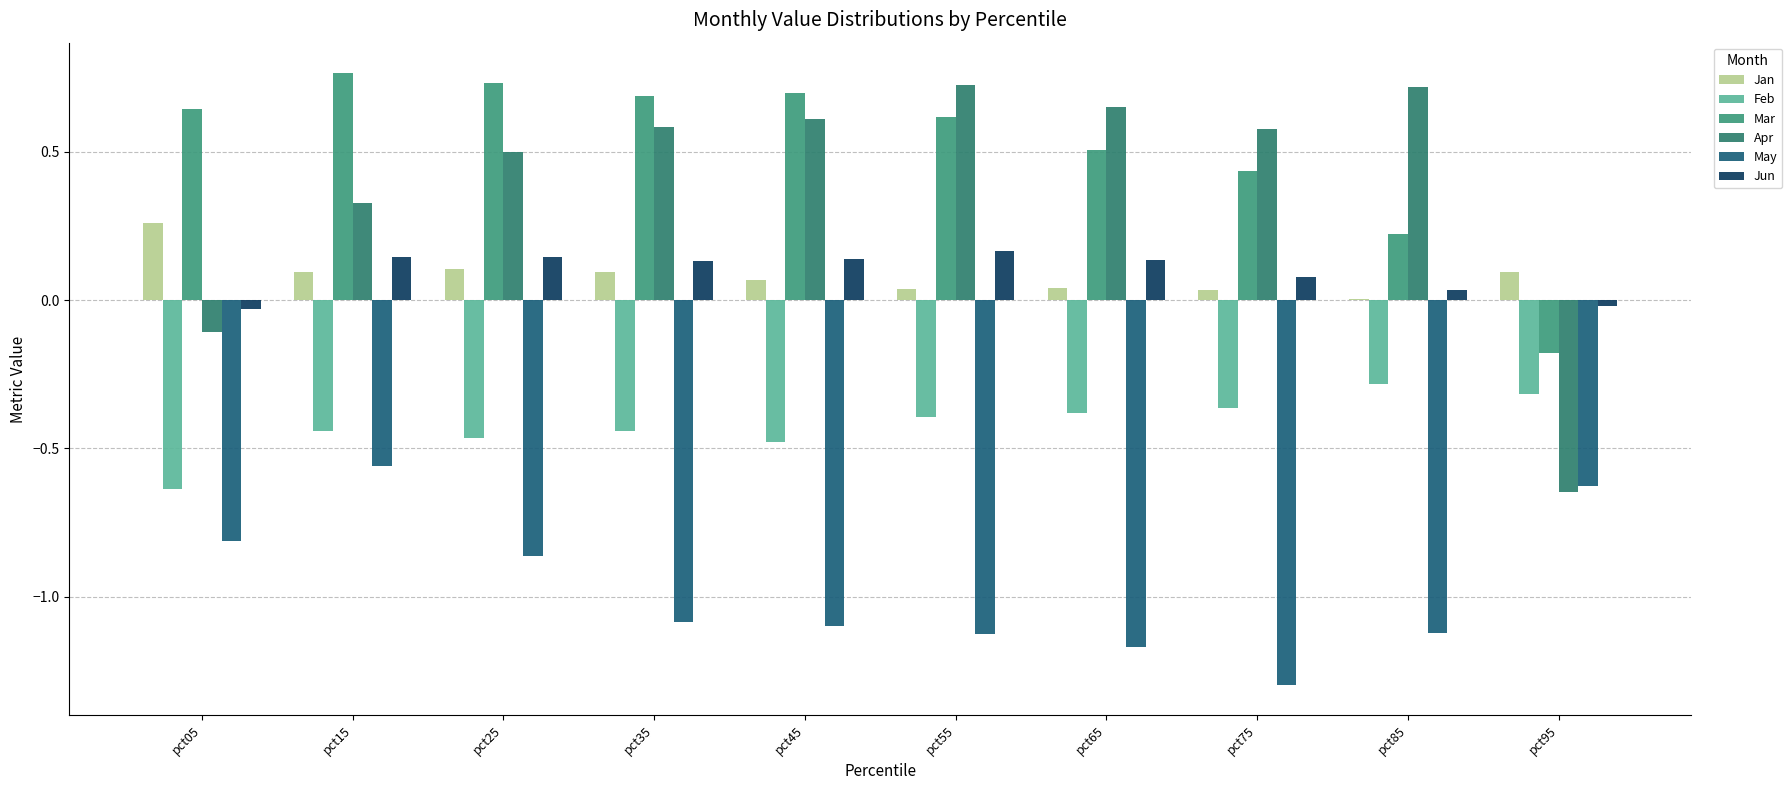

How many data points does each series have?

10